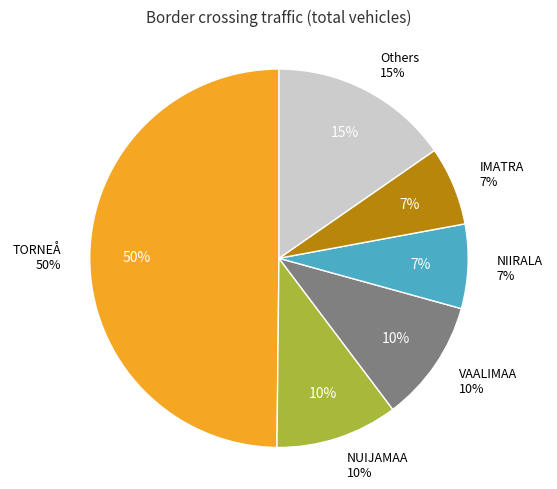

Does TORNEÅ represent more than half of the total?

No